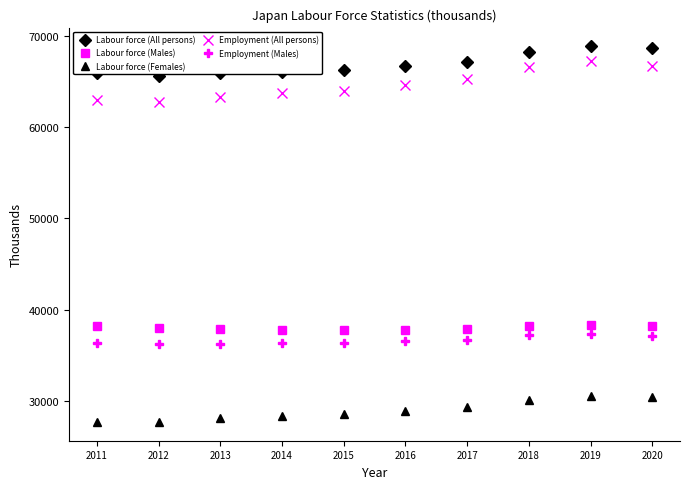

Which series has the largest total across all categories?

Labour force (All persons)